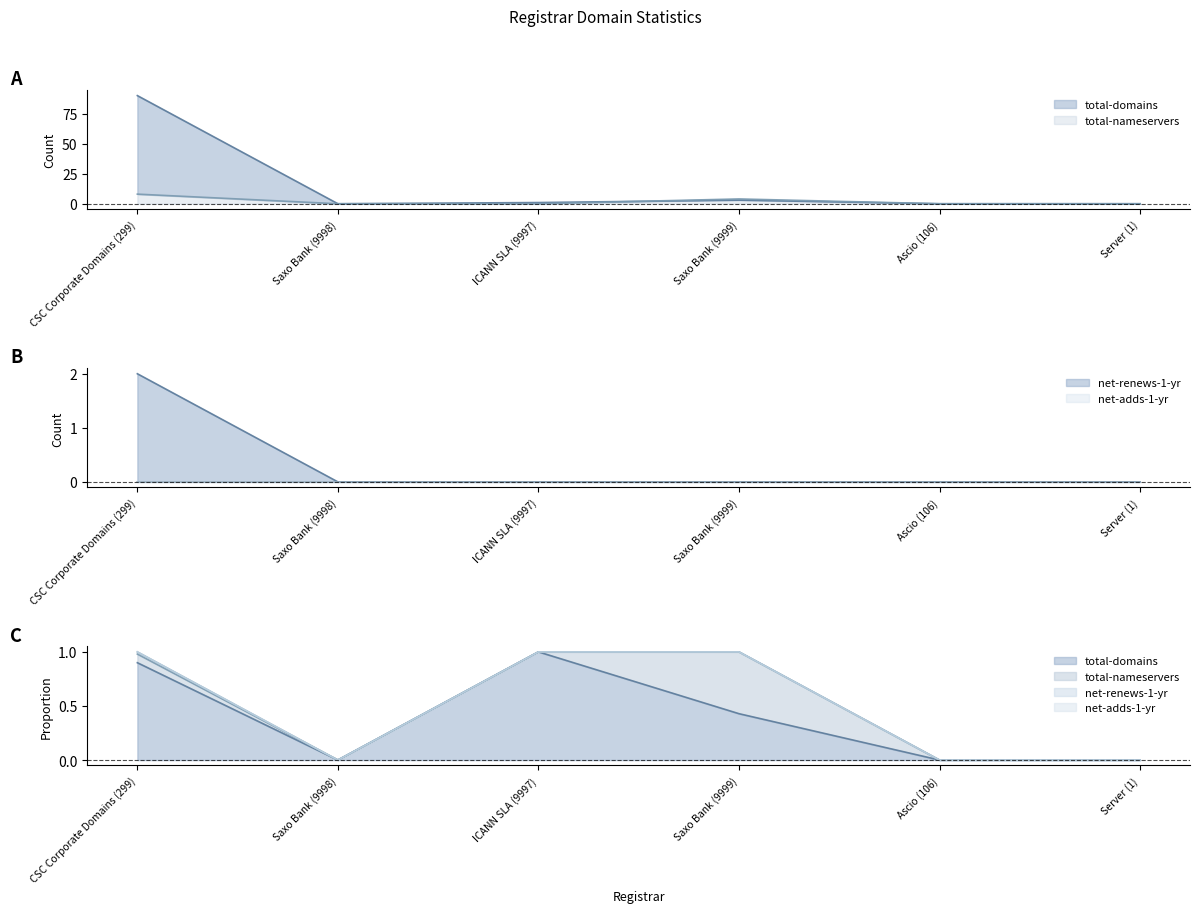

Is it true that total-domains equals 1 at ICANN SLA (9997)?

True